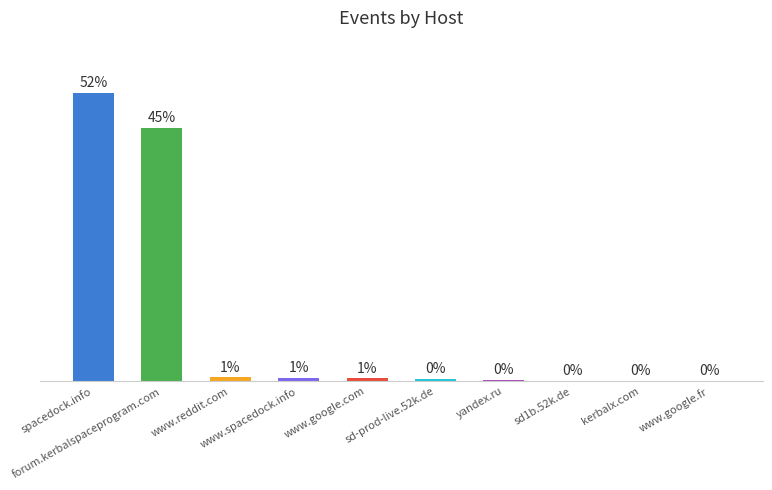

What is the label of the 2nd bar from the right?

kerbalx.com